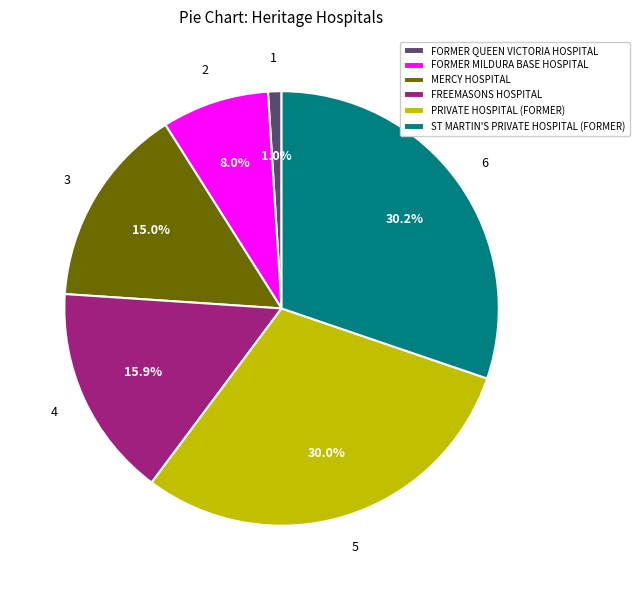

How much of the chart is everything except FREEMASONS HOSPITAL?

84.1%